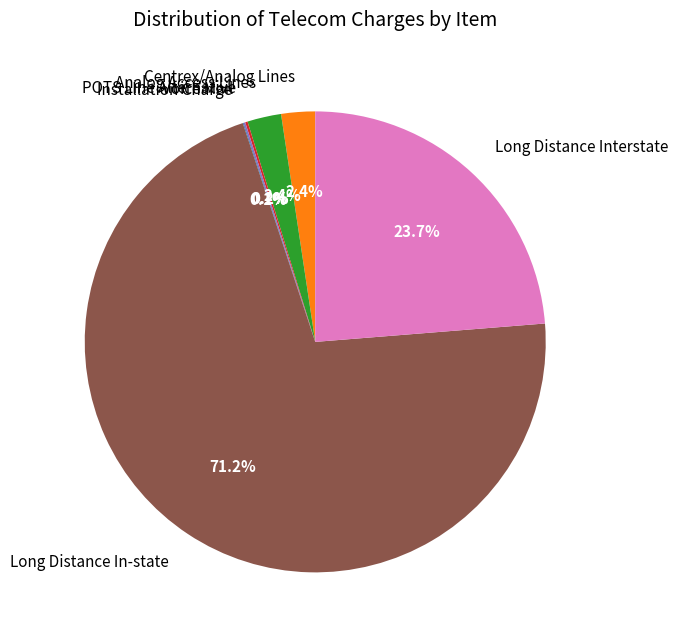

True or false: Long Distance Interstate accounts for 24% of the total.

True